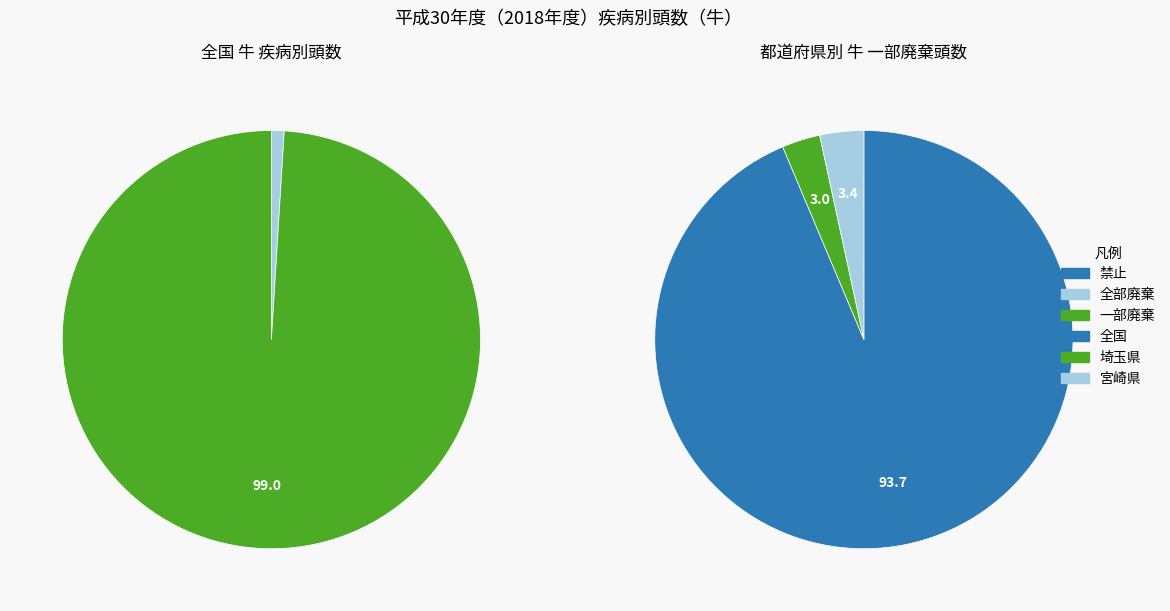

Rank the series by their maximum value, from lowest to highest.

禁止, 全部廃棄, 一部廃棄